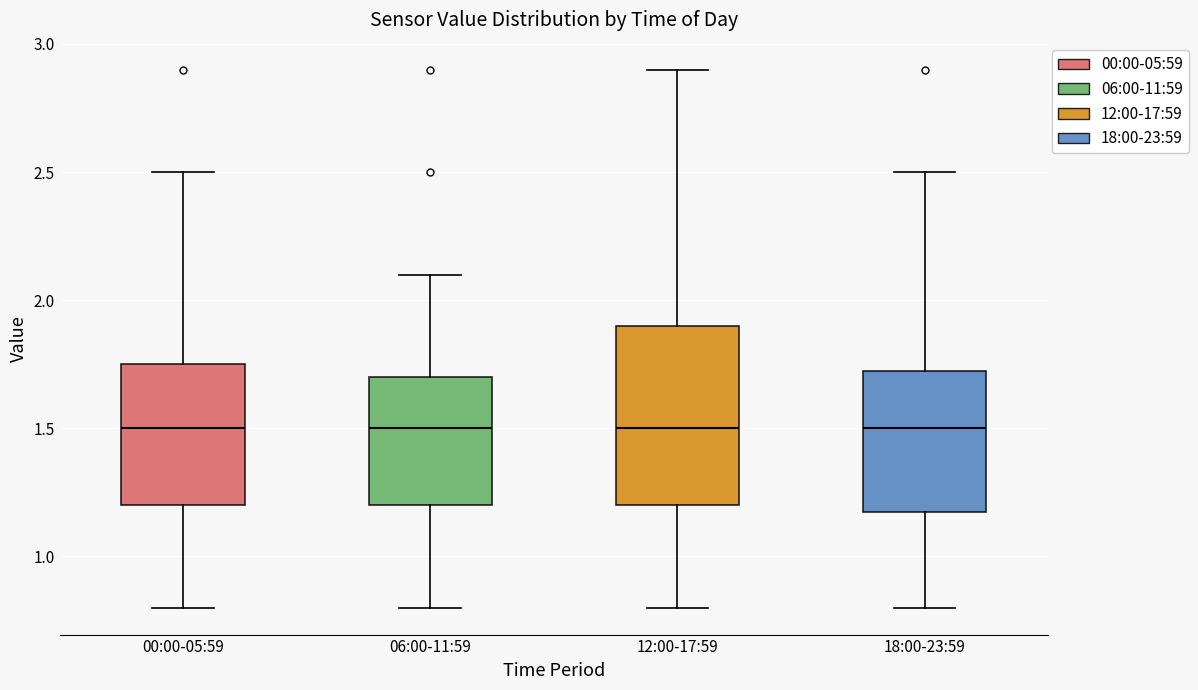

Comparing the boxes themselves (not the whiskers), which one is the tallest?

12:00-17:59